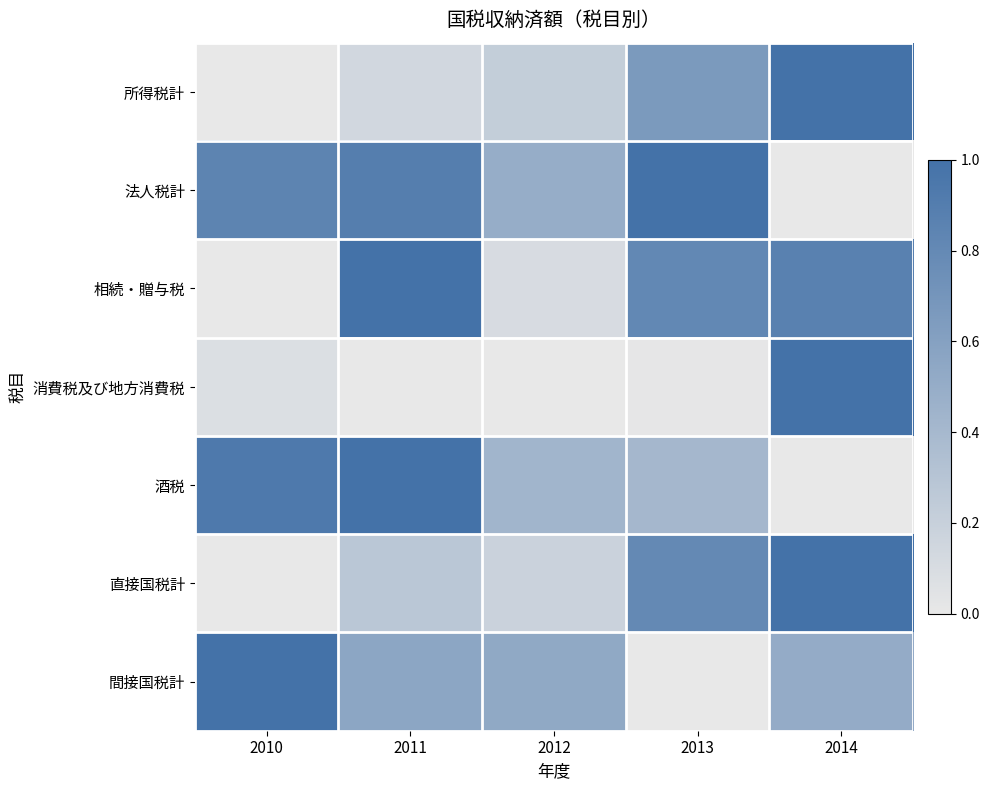

What is the spread (max minus min) of values at 2010?

1.0